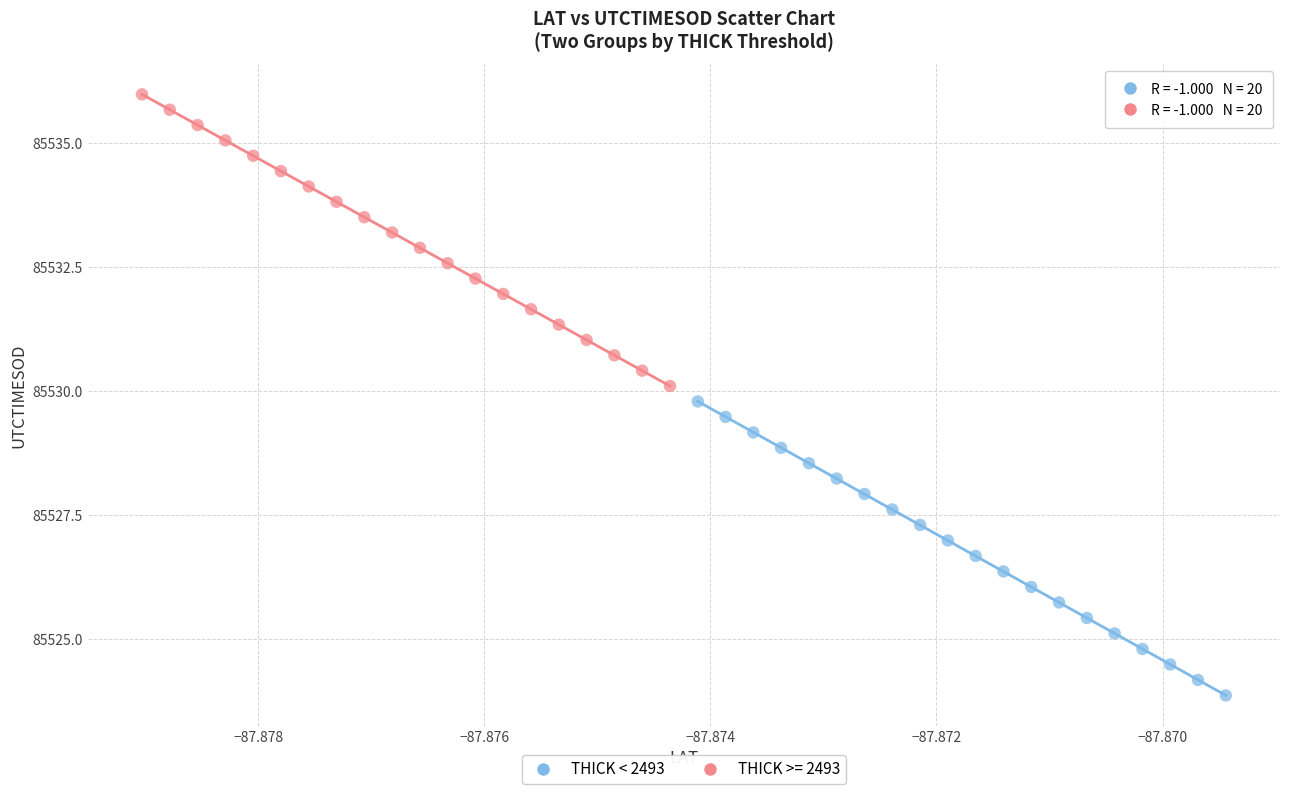

Which series contains the lowest Y value?

THICK < 2493